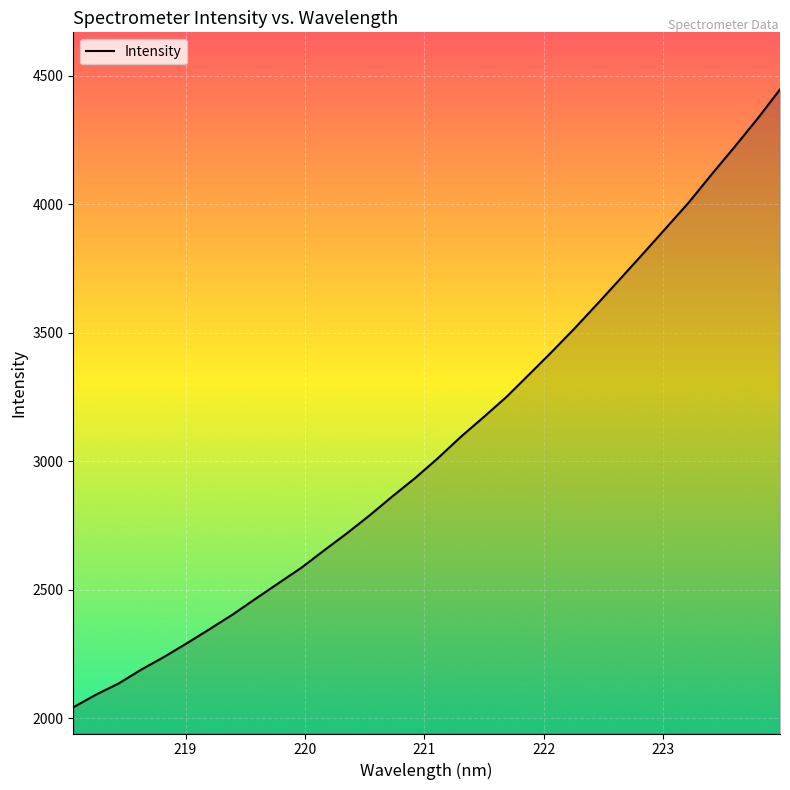

What is the difference between the maximum and minimum values?

2404.9